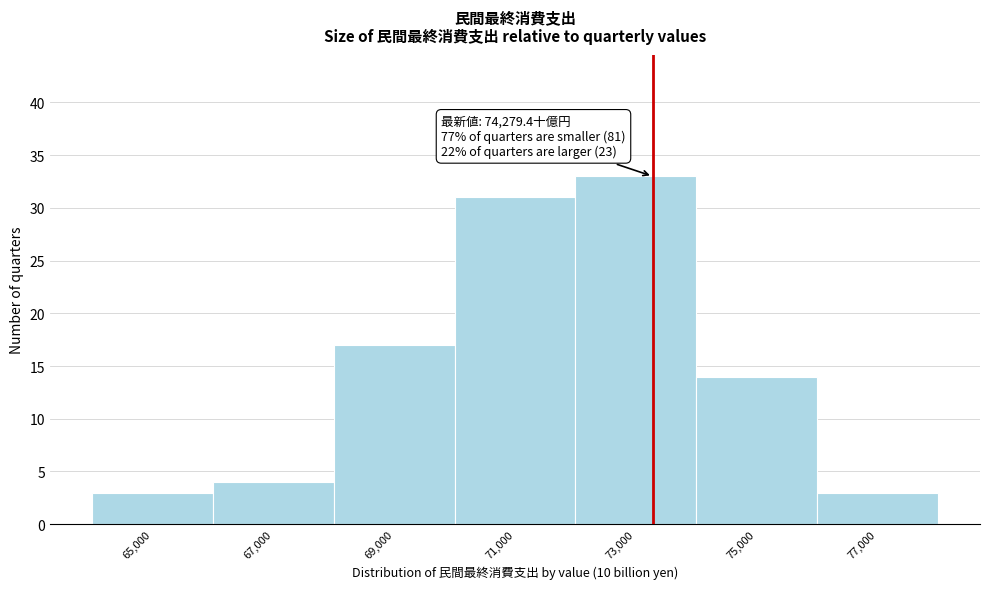

Reading left to right, extract all data points from this chart.

65,000=3	67,000=4	69,000=17	71,000=31	73,000=33	75,000=14	77,000=3